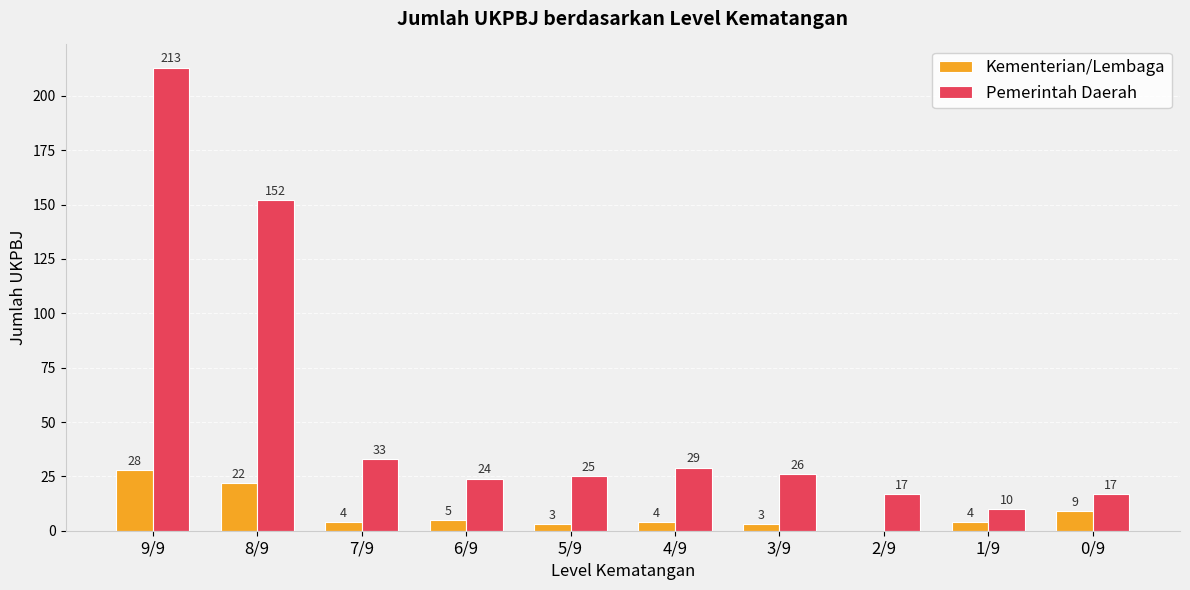

Which category has the highest value in the Kementerian/Lembaga series?

9/9